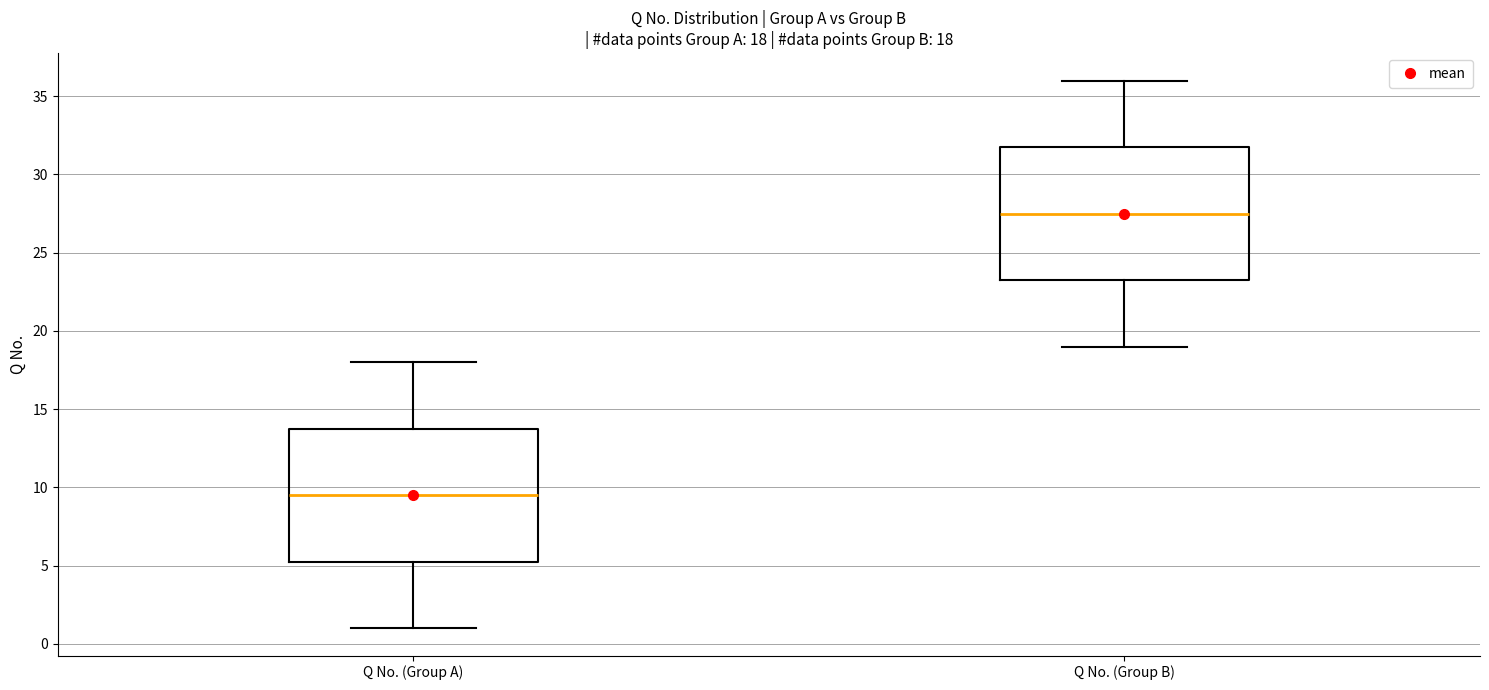

Which box has the lowest median line?

Q No. (Group A)